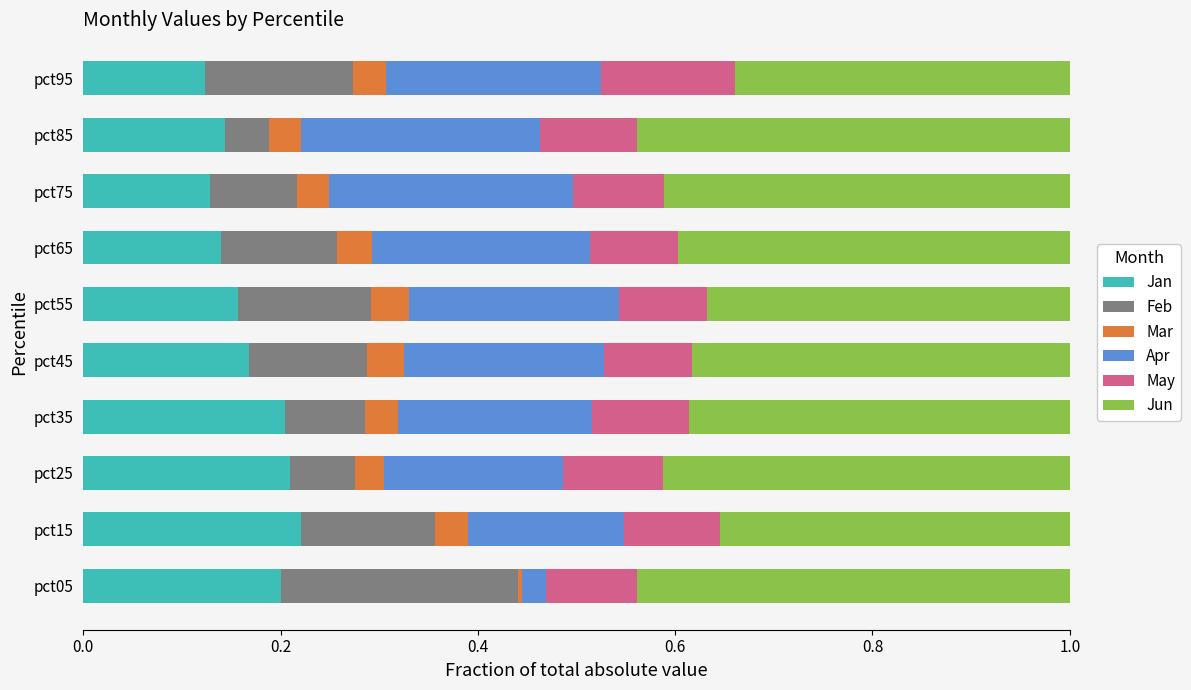

What is the sum of all Jan values?

1.7